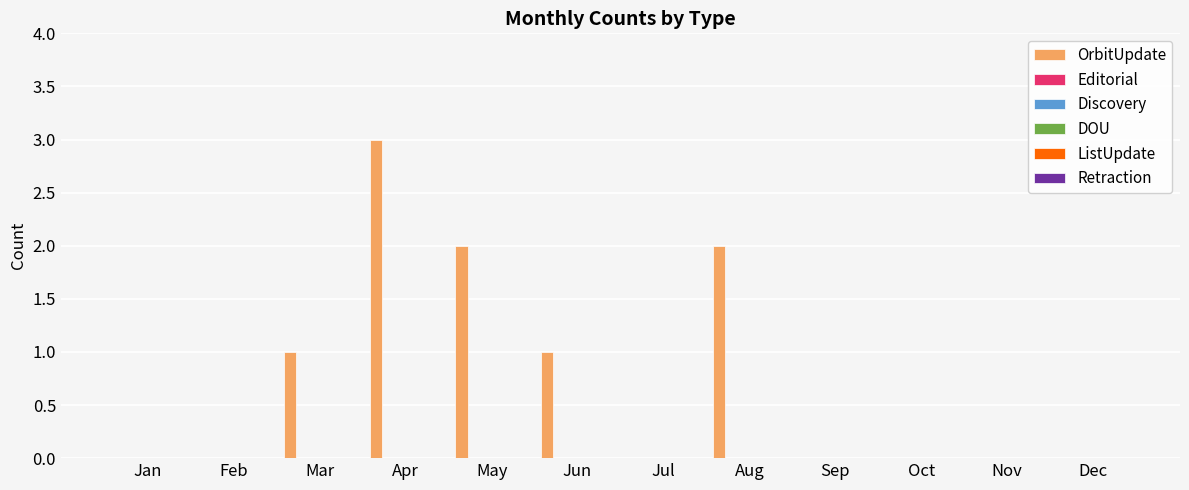

What is the maximum value shown in the chart?

3